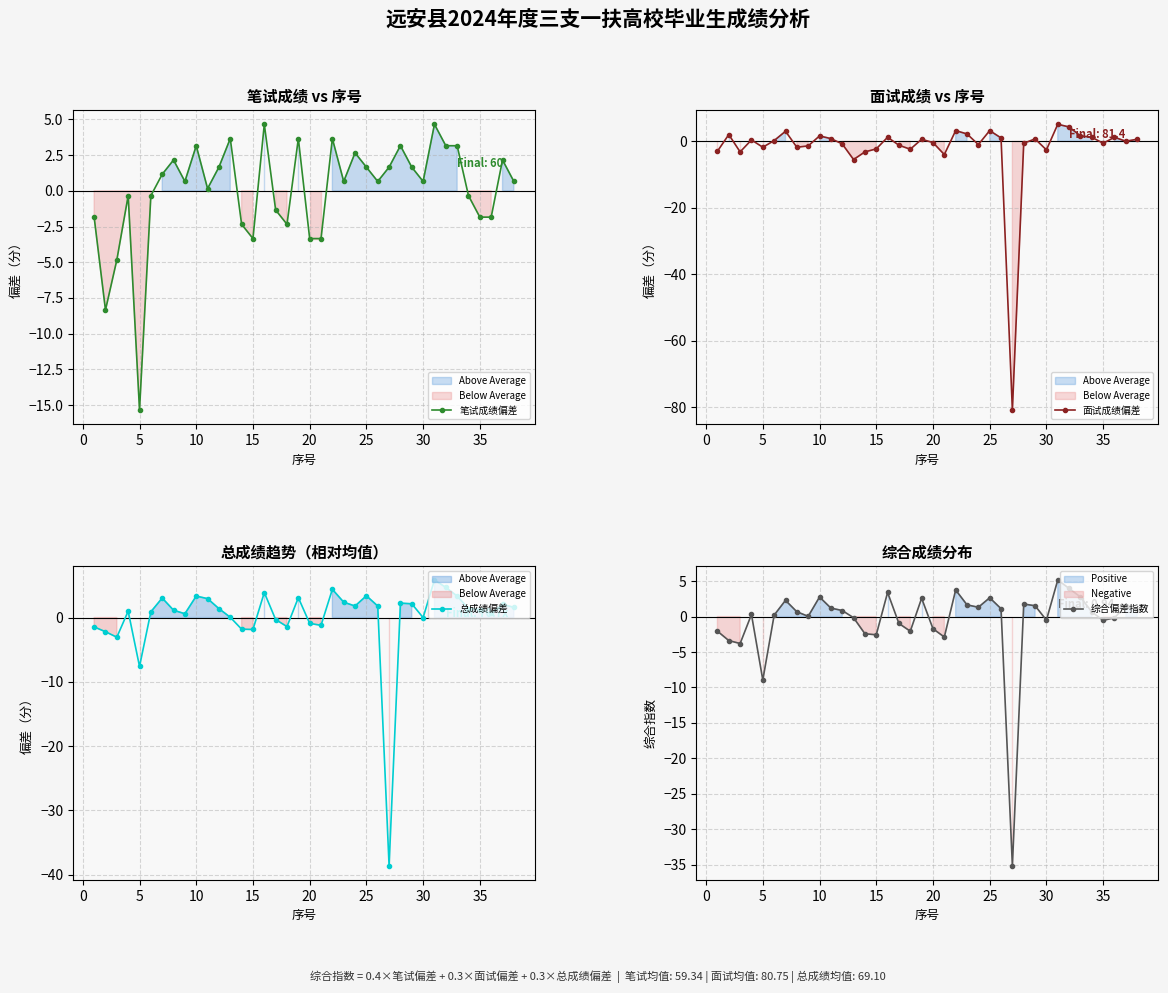

How many lines are shown in the chart?

4